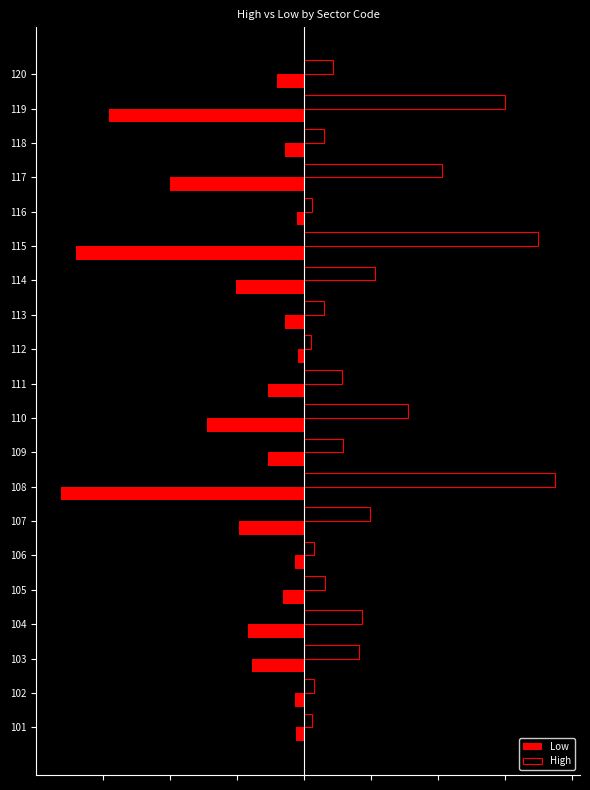

What are all the series names shown in the legend?

Low, High